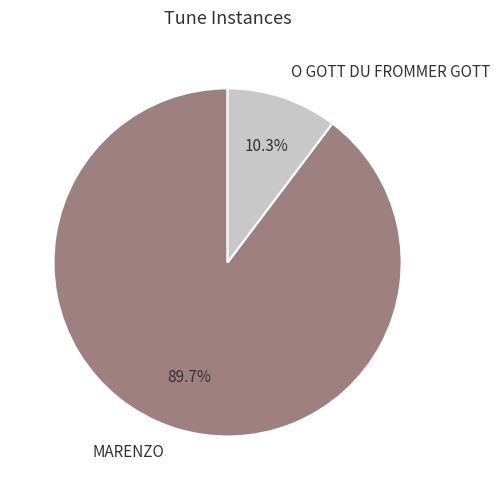

To the nearest percent, what portion does MARENZO represent?

90%